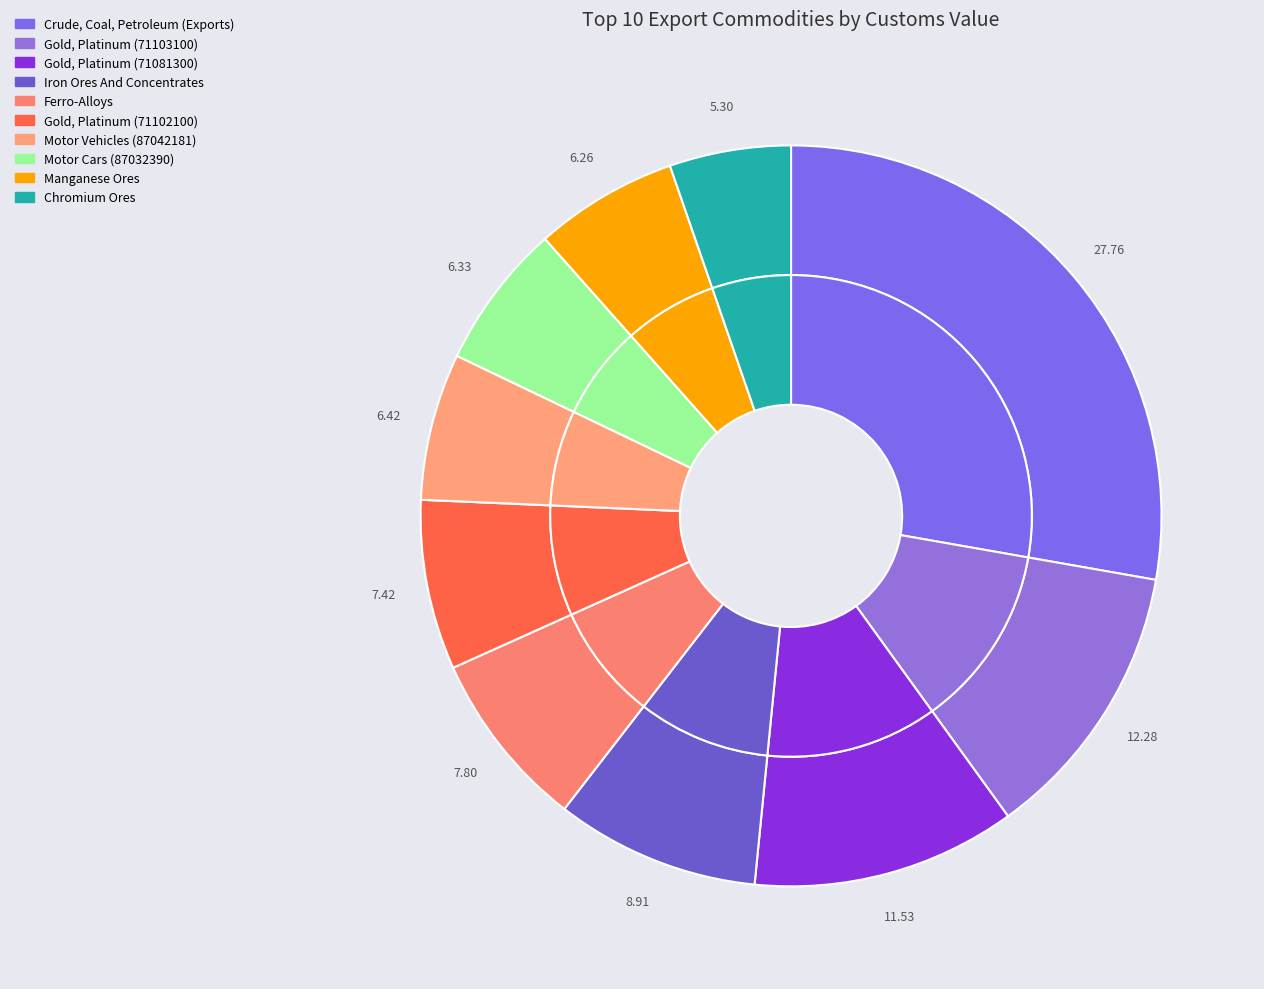

To the nearest percent, what portion does Chromium Ores represent?

5%